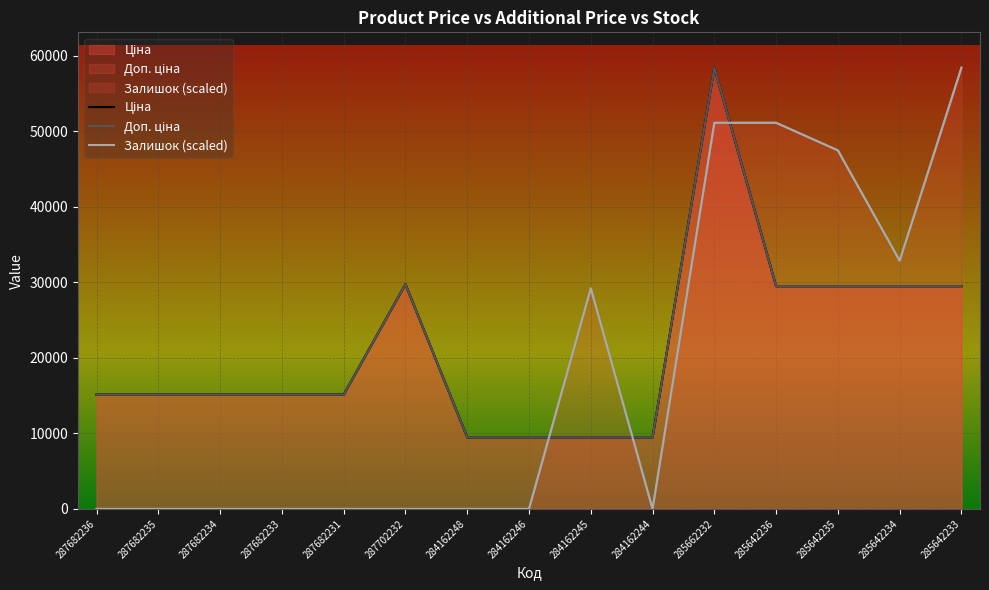

What is the difference between the second highest and second lowest values in the Залишок (scaled) series?

51123.2